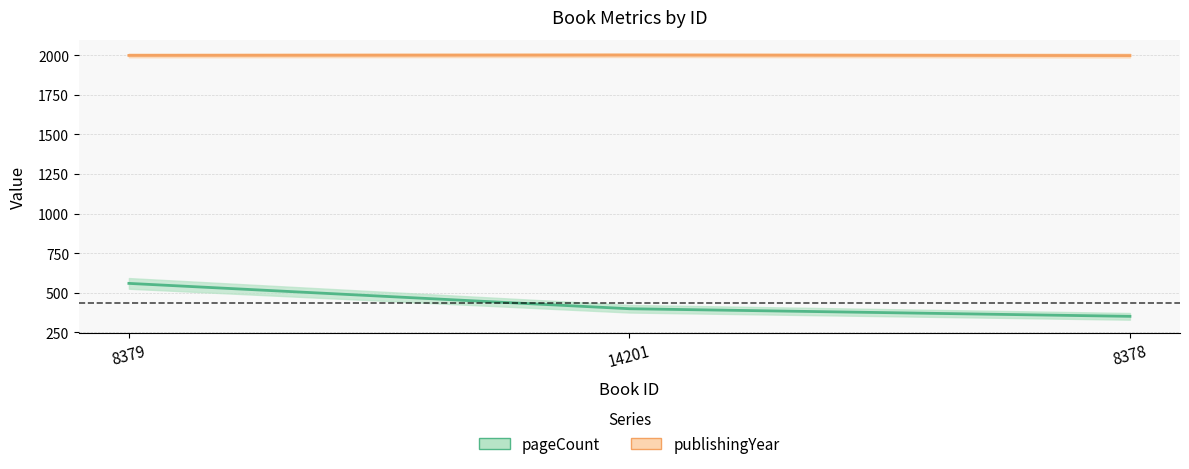

What is the difference between the pageCount values at 8379 and 8378?

208